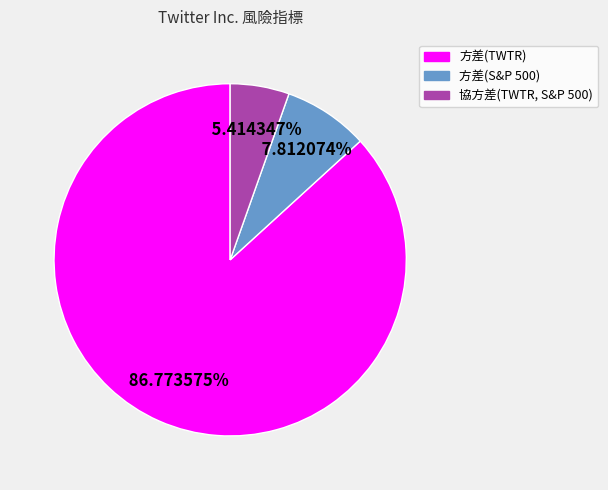

What portion of the pie excludes 方差(S&P 500)?

92.2%